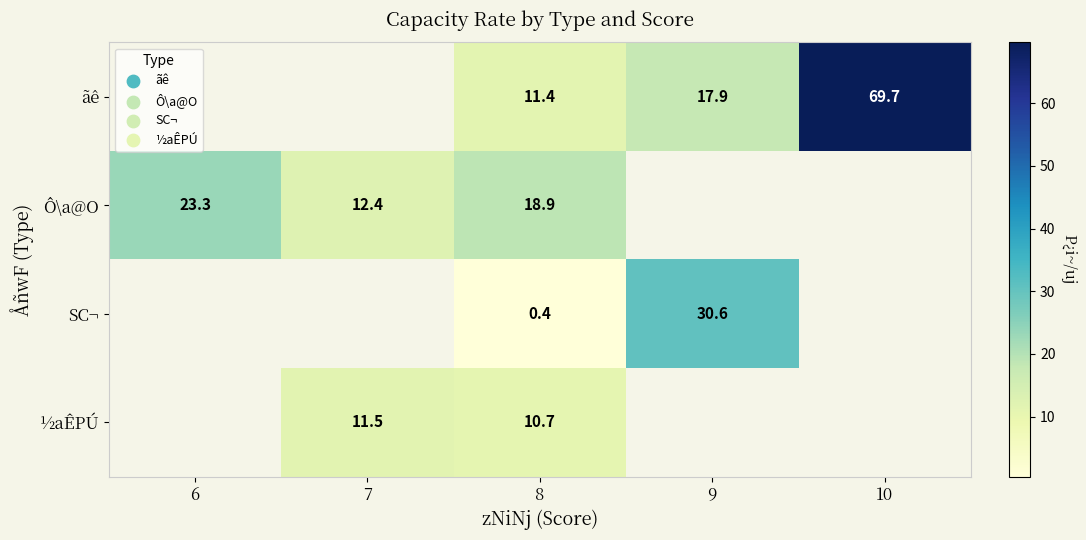

The Ô\a@O series shows 35.8 at 6. True or false?

False